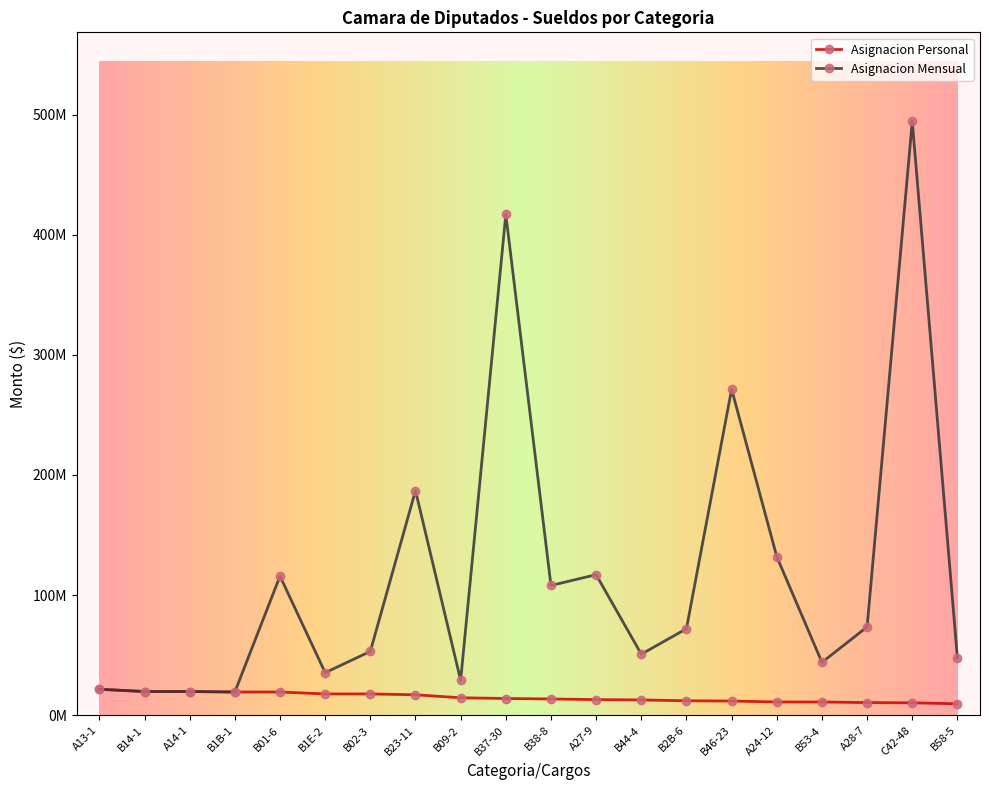

What is the total value across all series at A14-1?

39400000